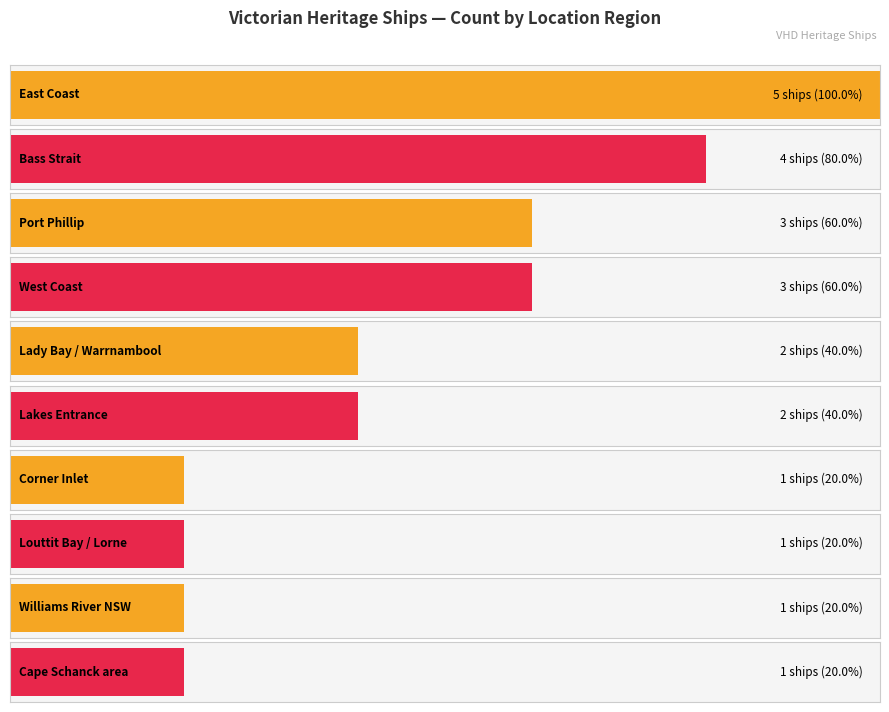

Where is the data nearest to the value 3?

Victorian Heritage Register - Port Phillip